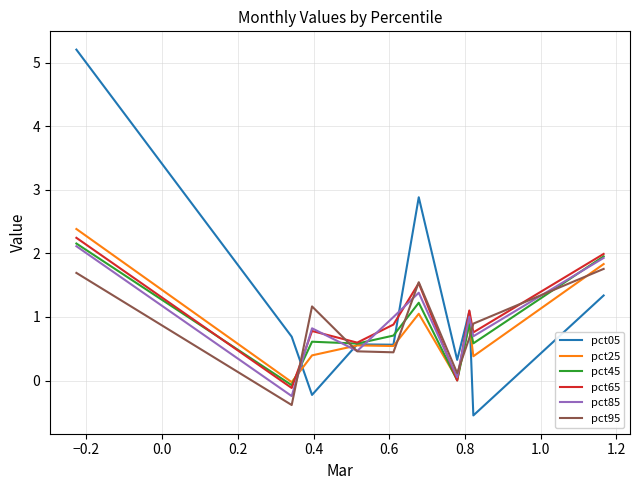

Which series has the widest spread of values?

pct05